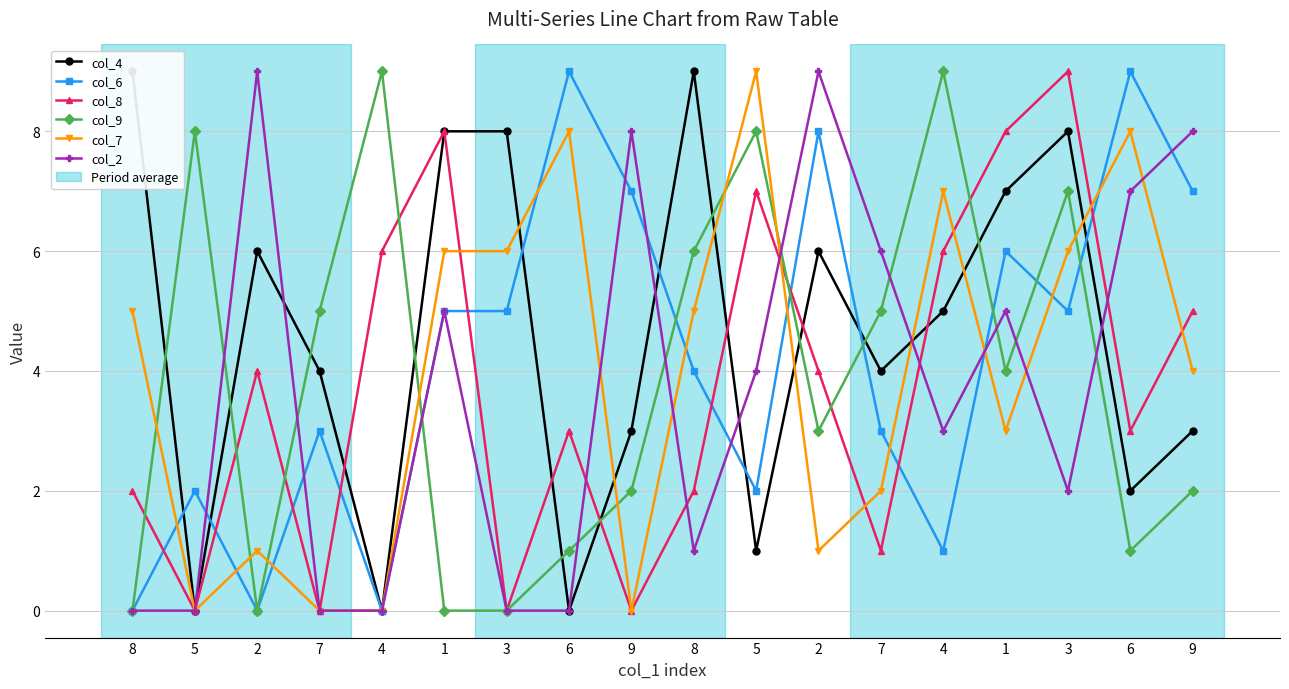

True or false: col_8 and col_6 intersect in this chart.

True